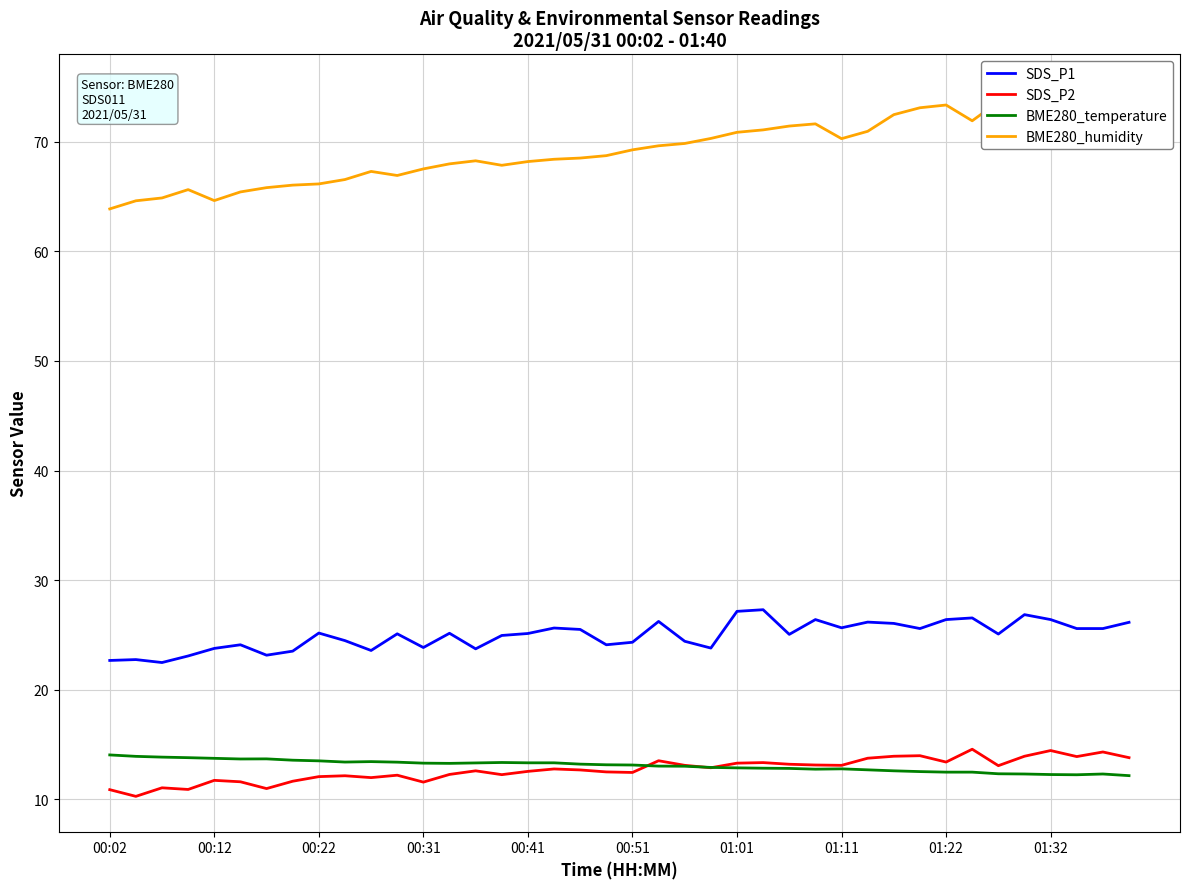

Does the chart have visible grid lines?

Yes